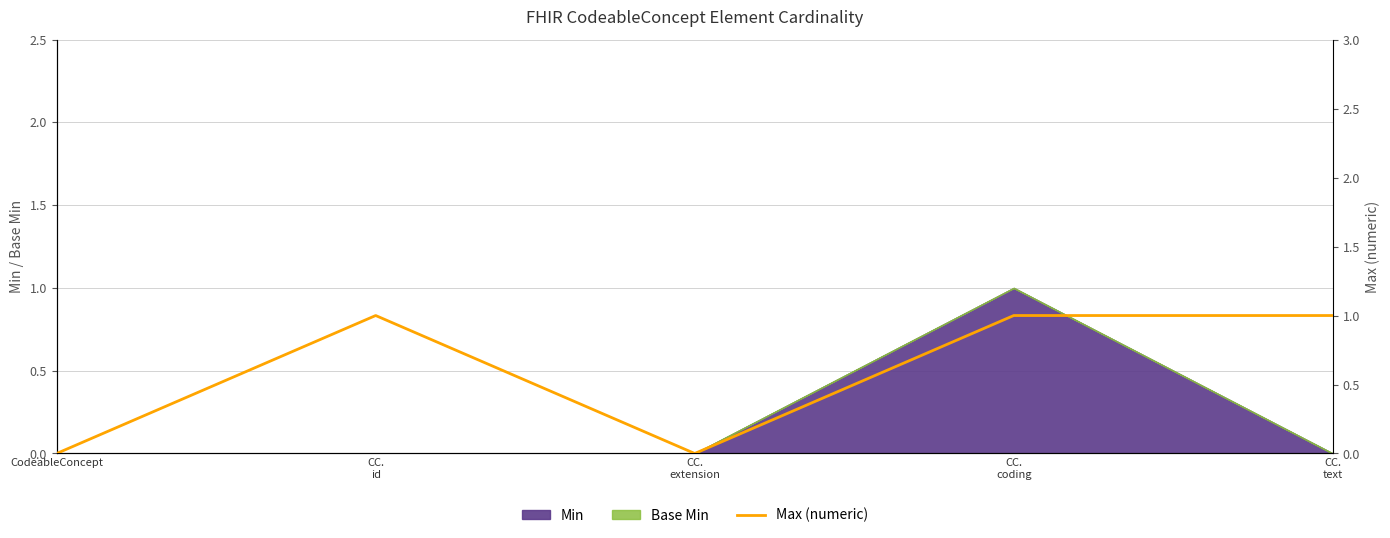

What is the difference between the maximum and minimum values?

1